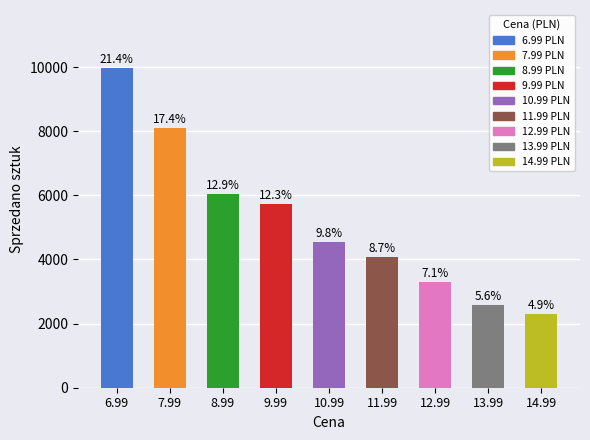

True or false: the data shows 9985 at 6.99.

True